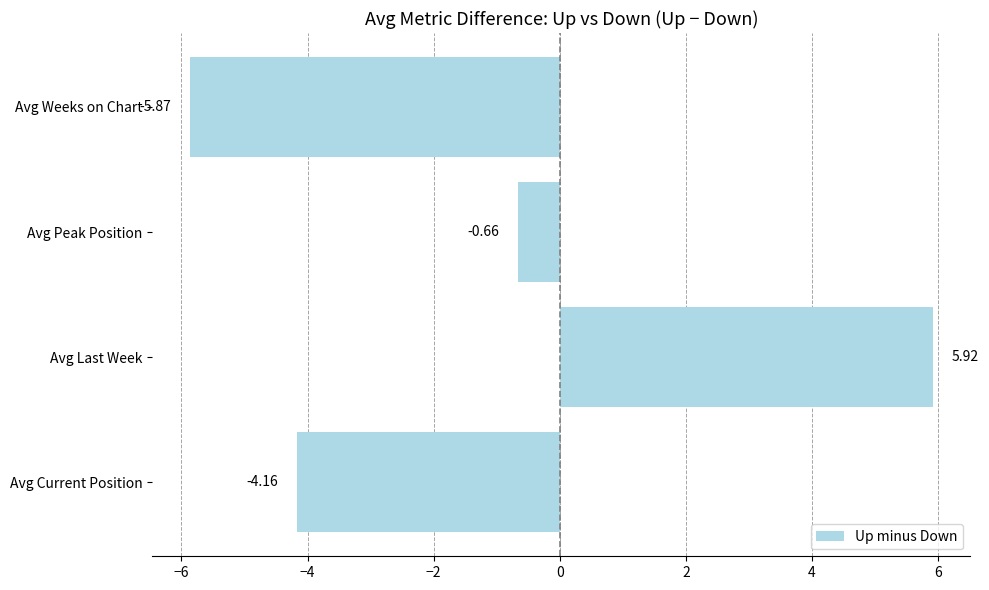

Count the number of values greater than 0.

1